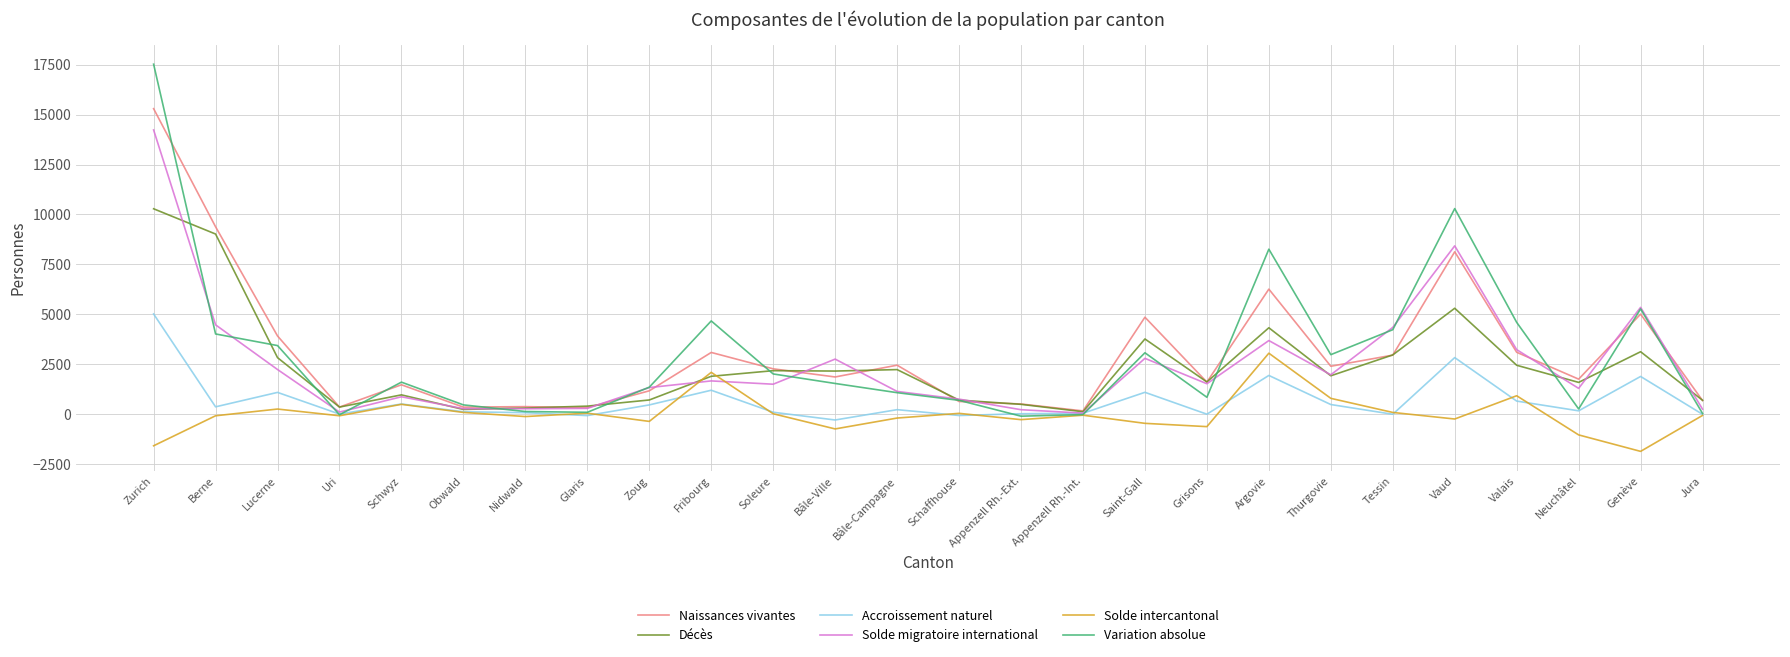

At Fribourg, list the series in order from smallest to largest.

Accroissement naturel, Solde migratoire international, Décès, Solde intercantonal, Naissances vivantes, Variation absolue